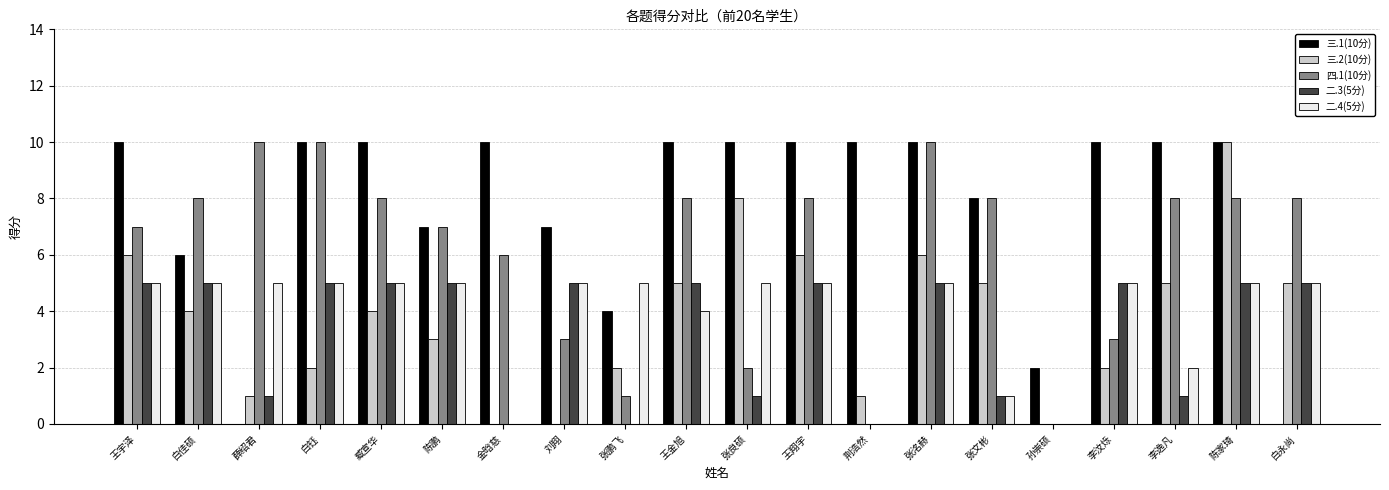

True or false: 四.1(10分) has a value of 14 at 臧宣华.

False